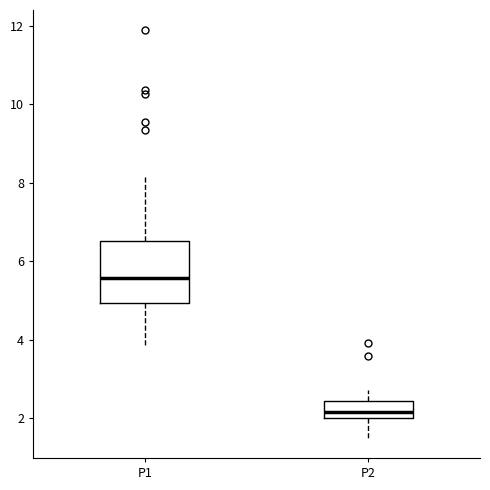

Reading left to right, transcribe this box plot: for each box, give where its median line is, the range the box spans, and where its two whiskers end, as read against the y-axis. The values are not printed on the chart, so give them approximately, as read against the axis.

P1: median 5.6, box 5.0 to 6.6, whiskers 3.8 to 8.2
P2: median 2.2, box 2.0 to 2.4, whiskers 1.6 to 2.8